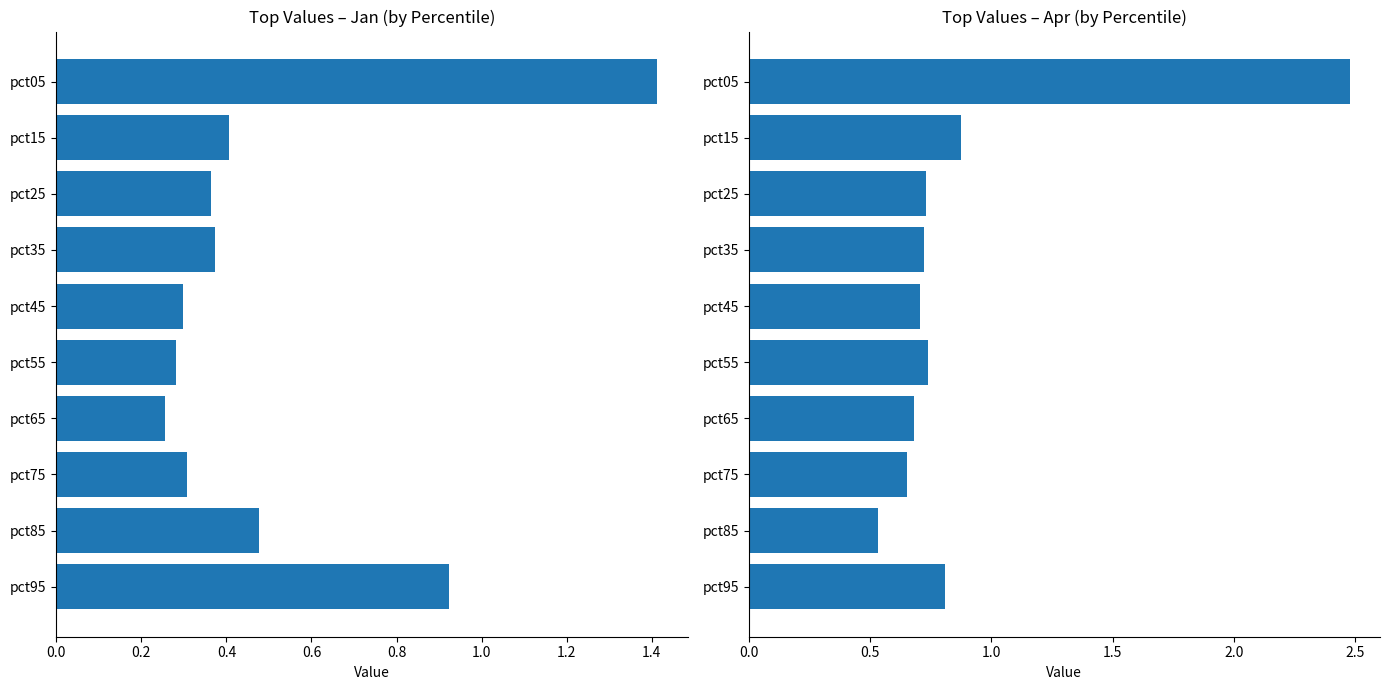

Count the number of categories in the chart.

10